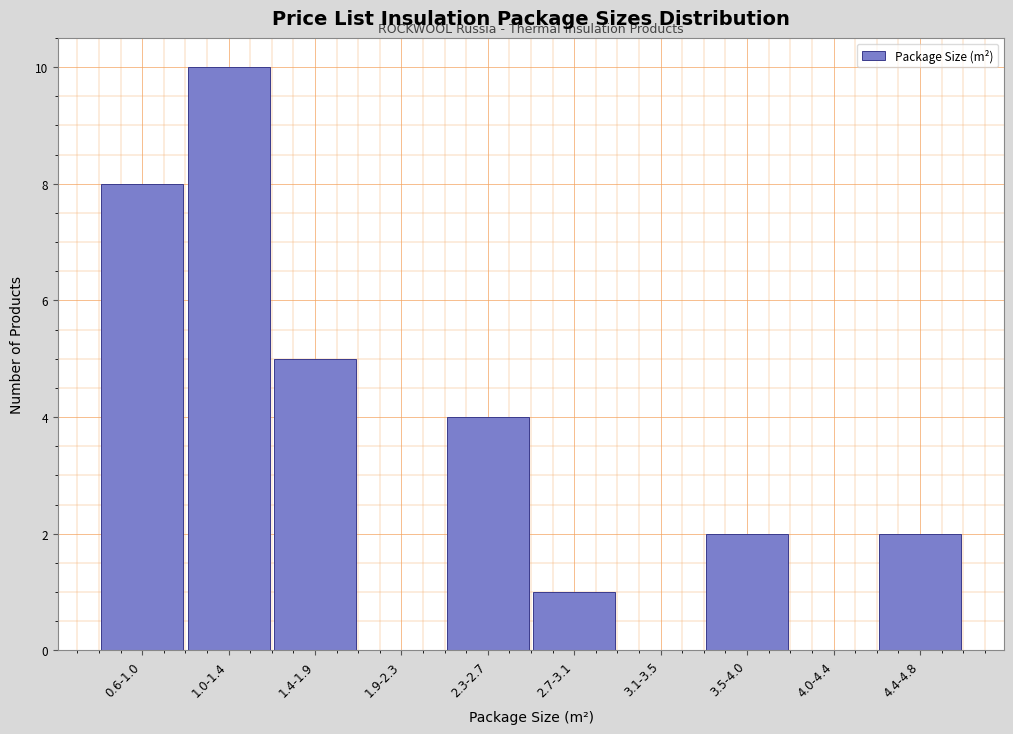

Reading right to left, transcribe all the data shown in this chart.

4.4-4.8=2	4.0-4.4=0	3.5-4.0=2	3.1-3.5=0	2.7-3.1=1	2.3-2.7=4	1.9-2.3=0	1.4-1.9=5	1.0-1.4=10	0.6-1.0=8